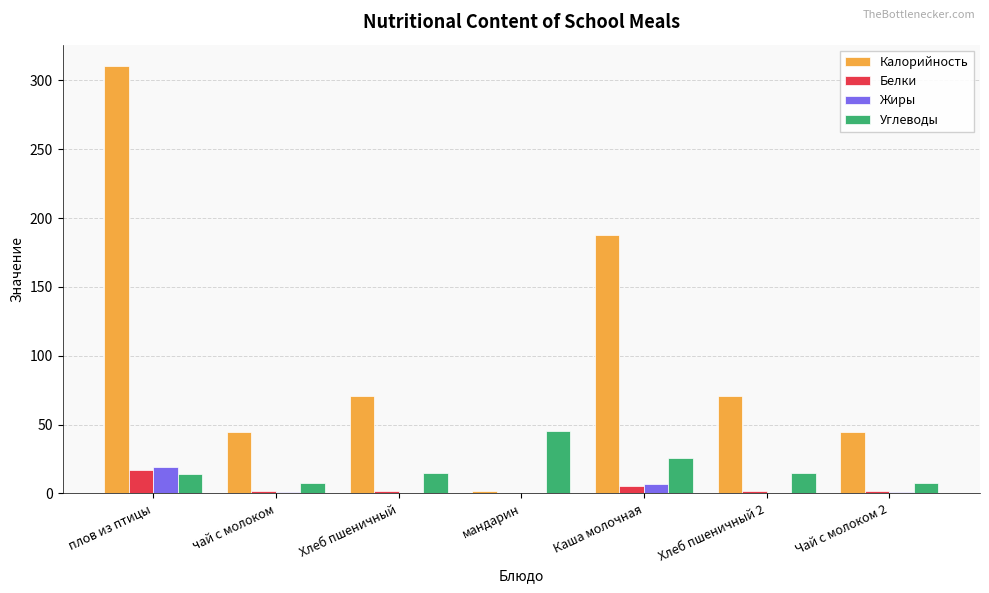

What is the sum of all Жиры values?

28.7